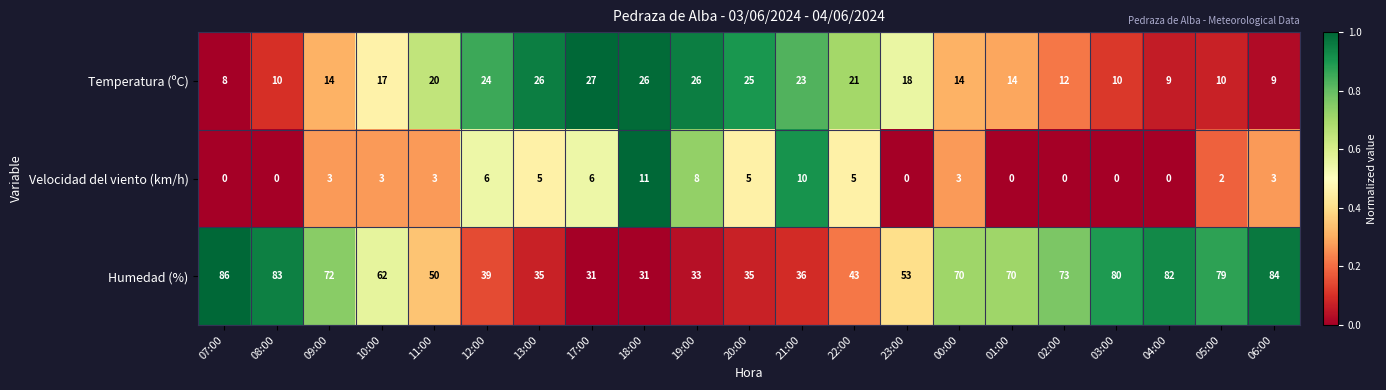

At 05:00, list the series in order from smallest to largest.

Velocidad del viento (km/h), Temperatura (ºC), Humedad (%)